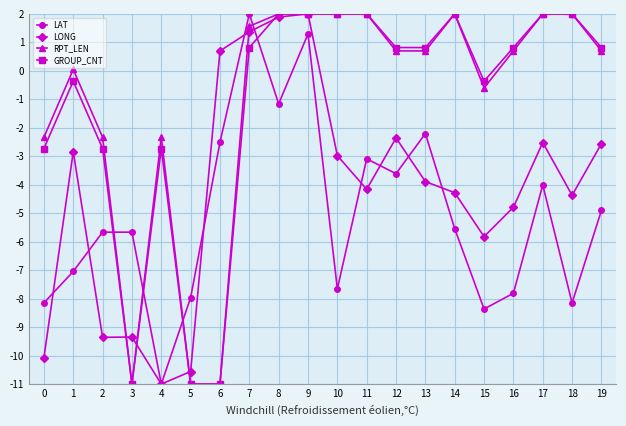

The LAT series shows -7.0 at 1. True or false?

True